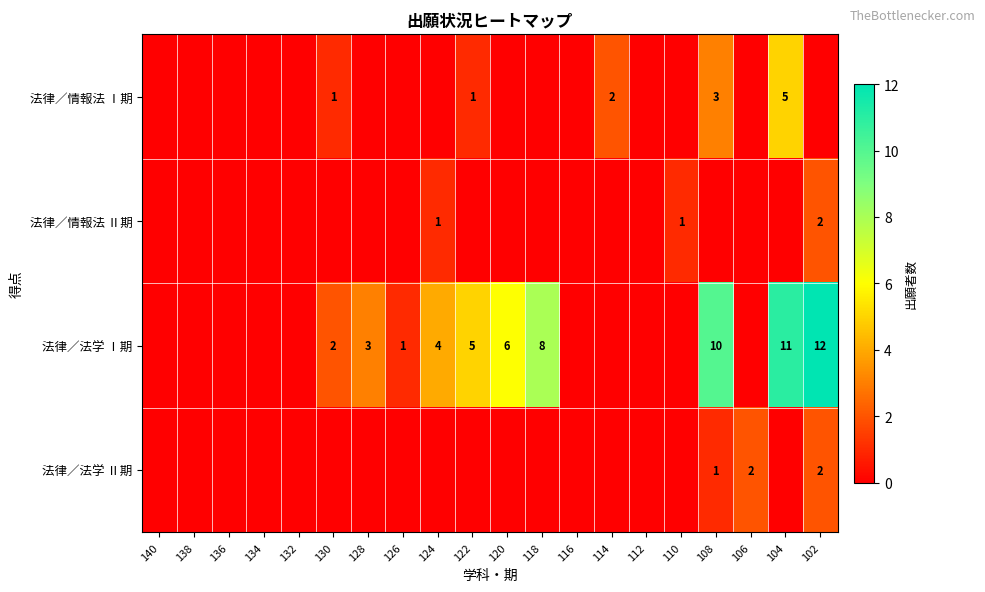

What is the sum of the 法律／法学 Ⅰ期 values at 124 and 102?

16